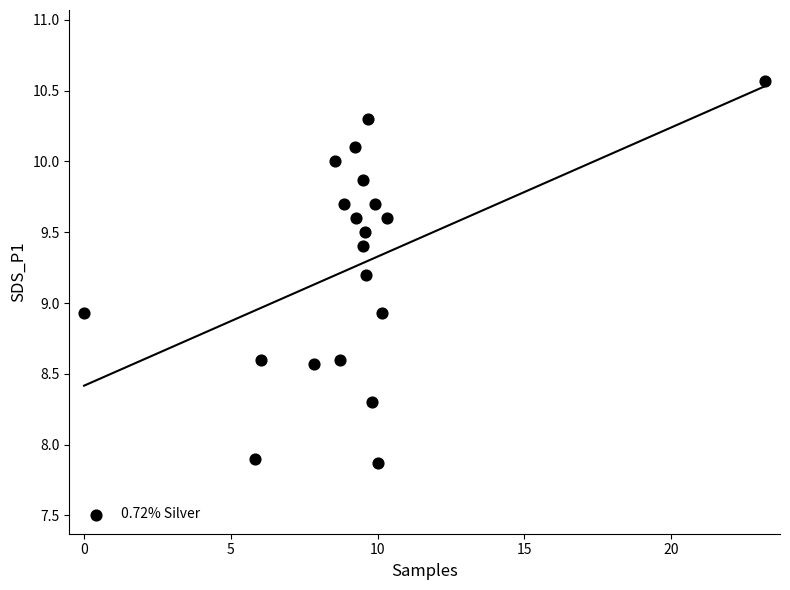

What is the range of Y values (max minus min)?

2.7